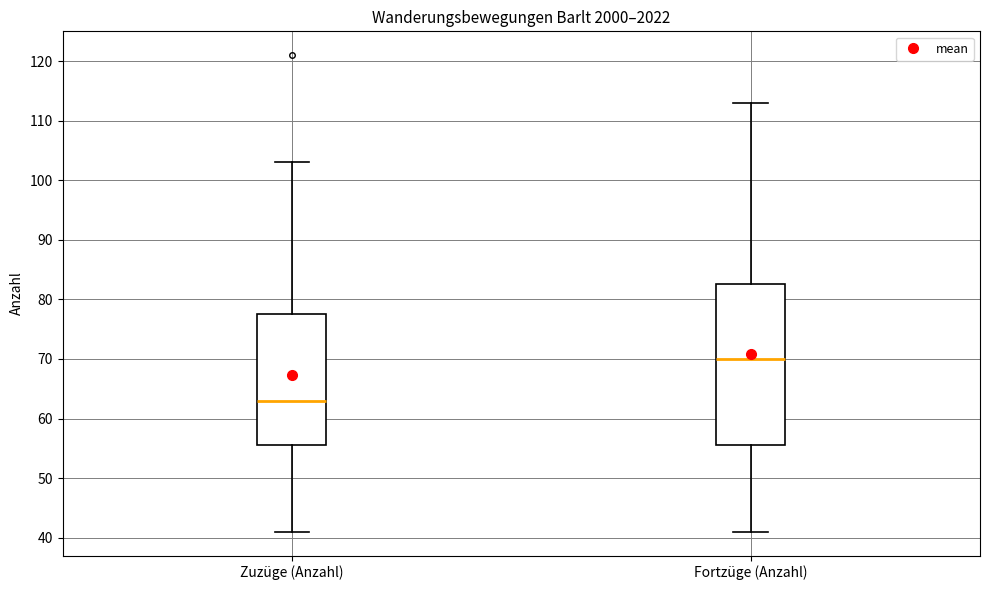

Reading left to right, transcribe this box plot: for each box, give where its median line is, the range the box spans, and where its two whiskers end, as read against the y-axis. The values are not printed on the chart, so give them approximately, as read against the axis.

Zuzüge (Anzahl): median 63, box 56 to 78, whiskers 41 to 103
Fortzüge (Anzahl): median 70, box 56 to 83, whiskers 41 to 113